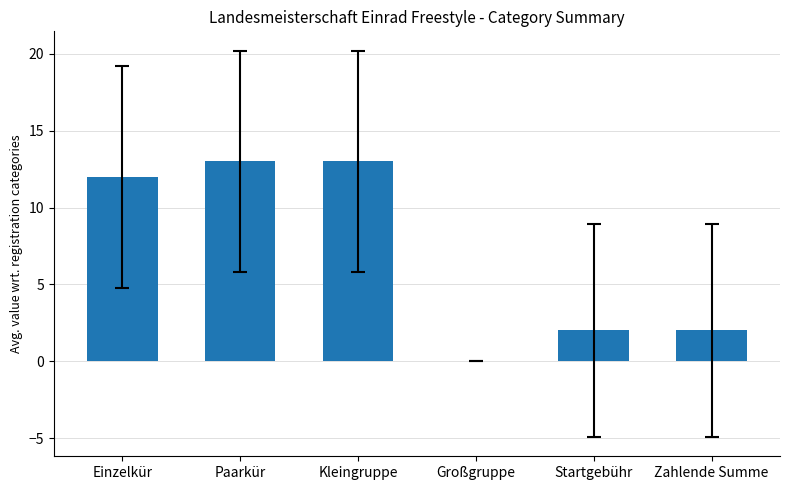

What is the greatest value displayed?

13